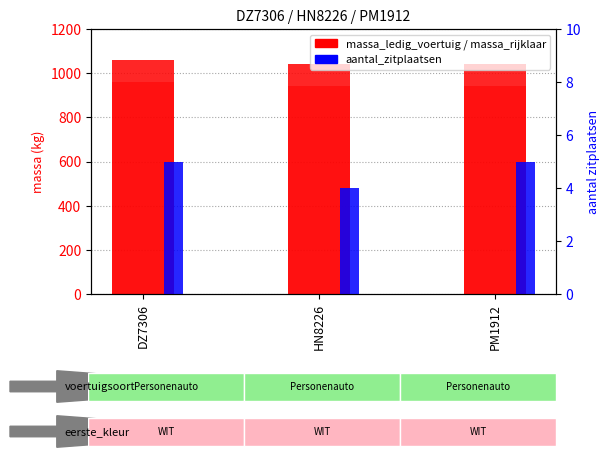

Reading left to right, transcribe all the data shown in this chart.

massa_rijklaar: DZ7306=1060	HN8226=1041	PM1912=1043
massa_ledig_voertuig: DZ7306=960	HN8226=941	PM1912=943
aantal_zitplaatsen: DZ7306=5	HN8226=4	PM1912=5